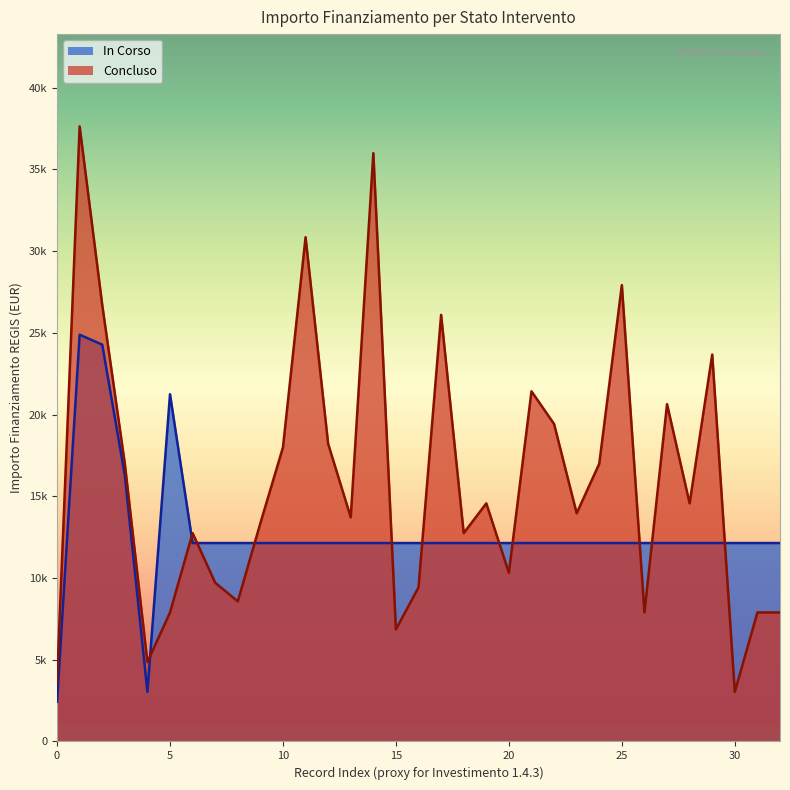

Is it true that the value at 1.4 is 16996?

True